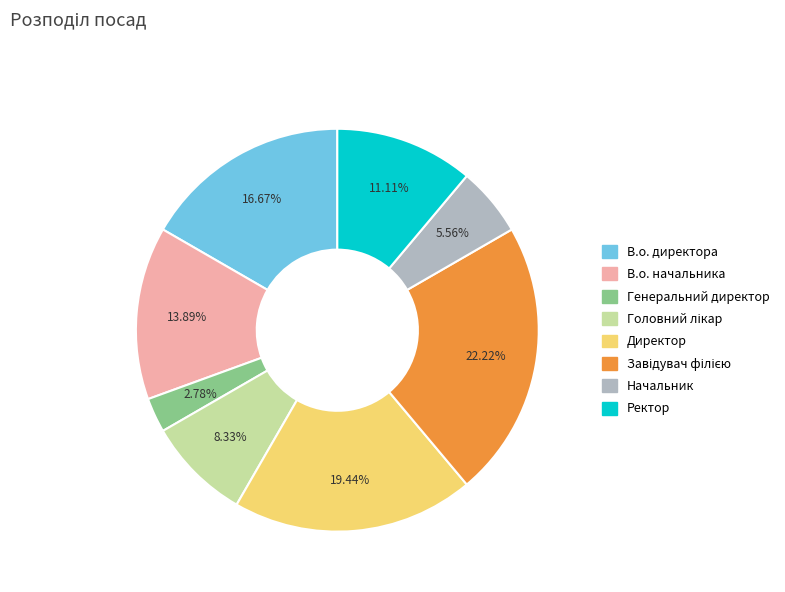

How many slices are in this pie chart?

8